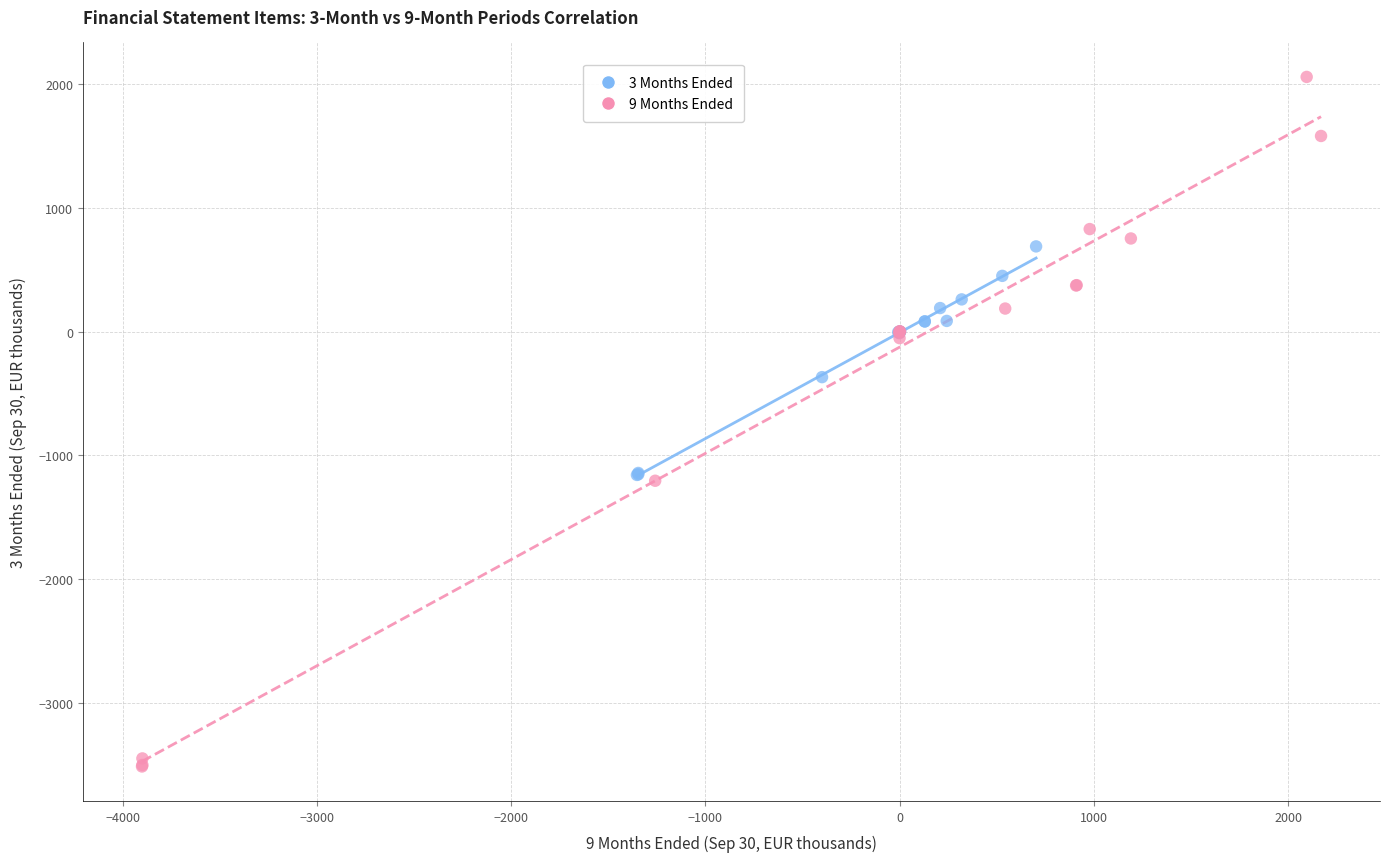

Which series reaches the minimum Y coordinate?

9 Months Ended